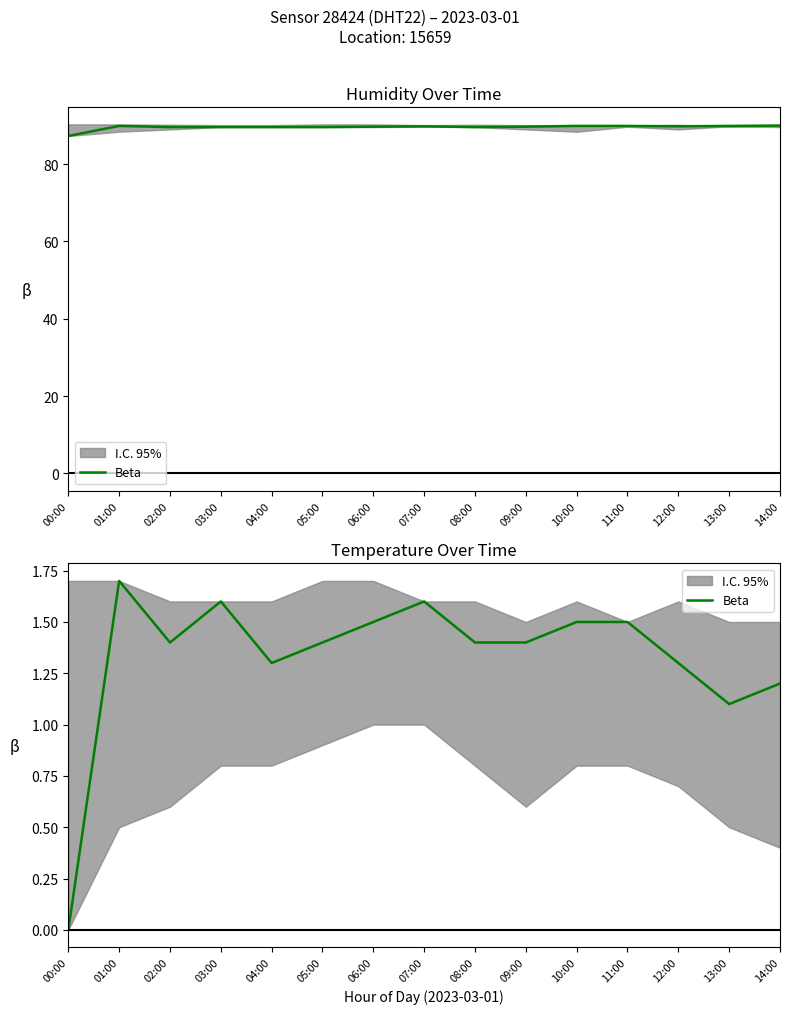

At which category does the chart reach its minimum across all series?

00:00